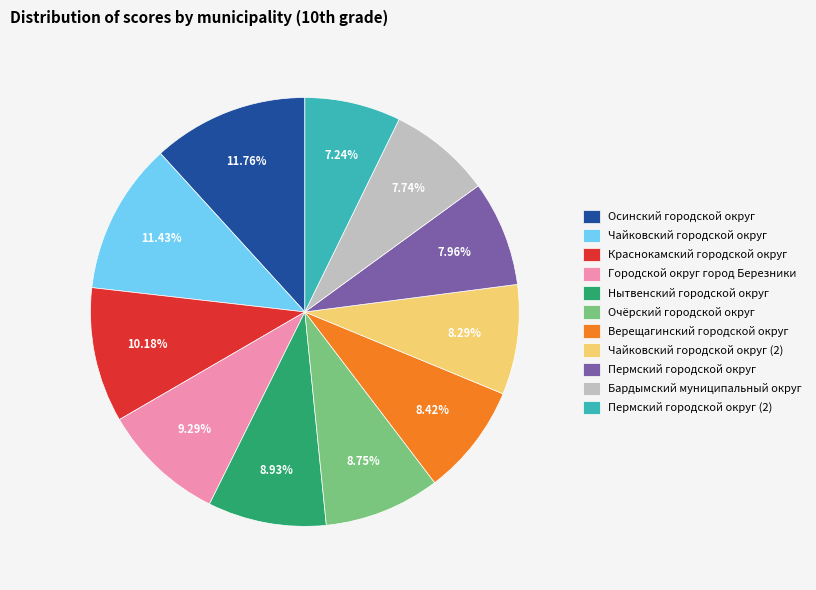

Which has a higher value, Нытвенский городской округ or Пермский городской округ?

Нытвенский городской округ